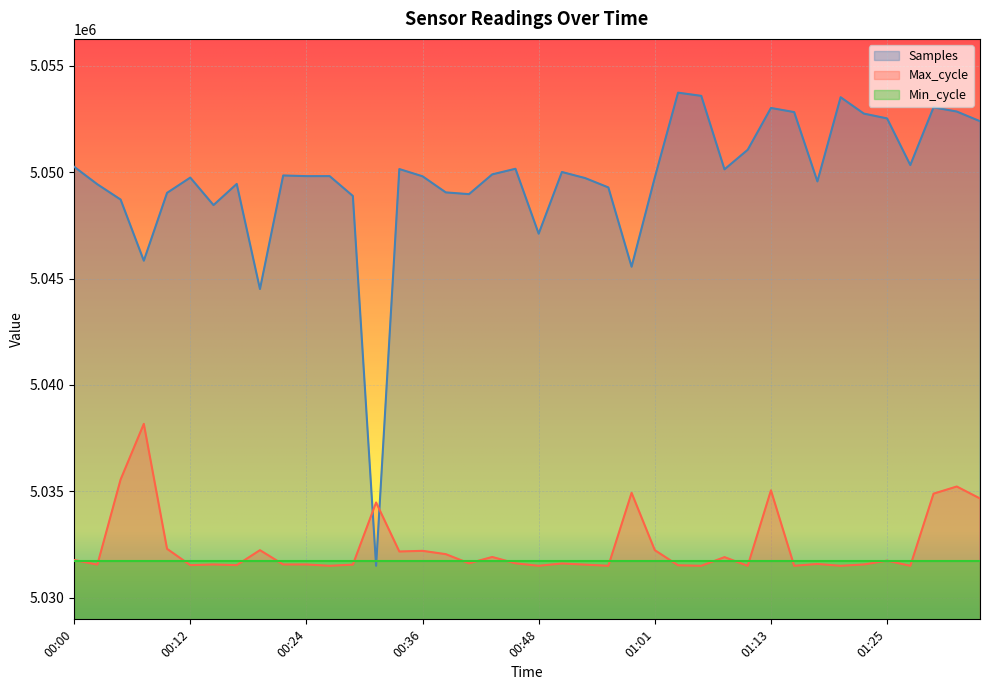

Which series has the largest range (max minus min)?

Samples